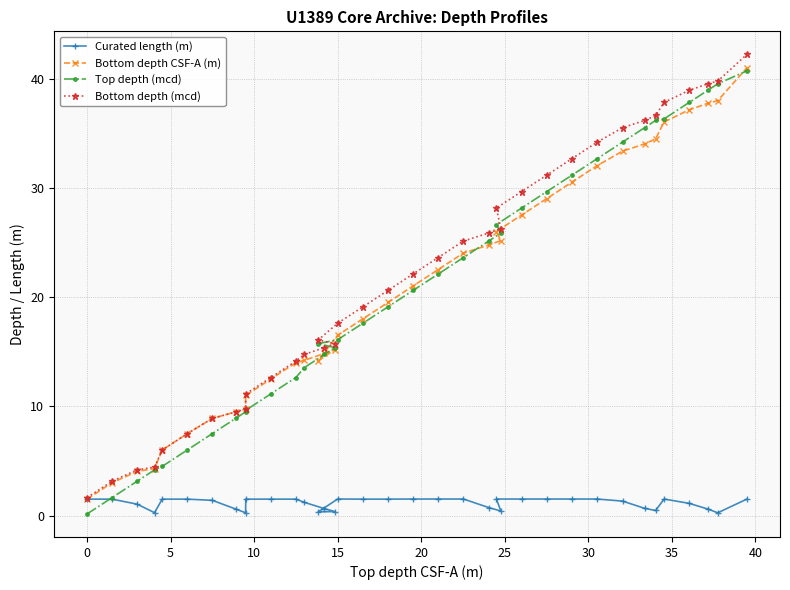

True or false: Bottom depth CSF-A (m) and Curated length (m) intersect in this chart.

False